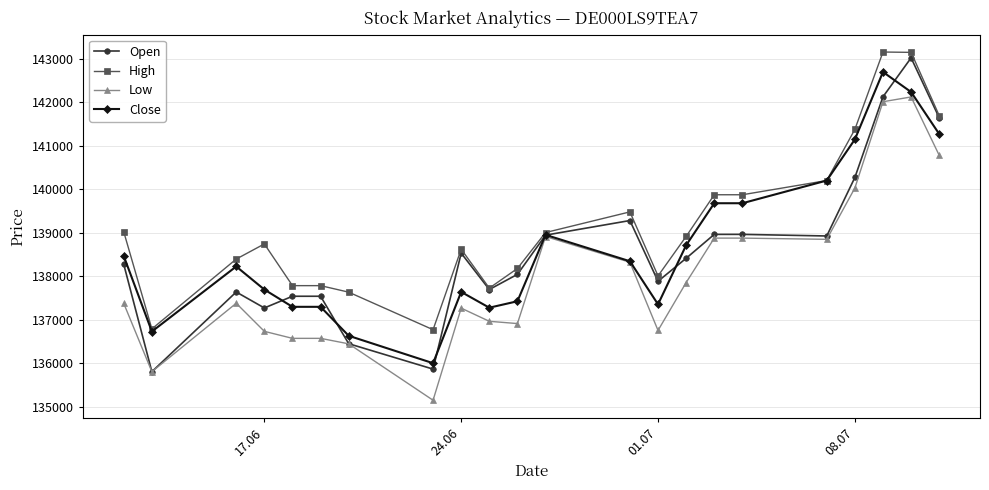

Rank the series by their maximum value, from highest to lowest.

High, Open, Close, Low